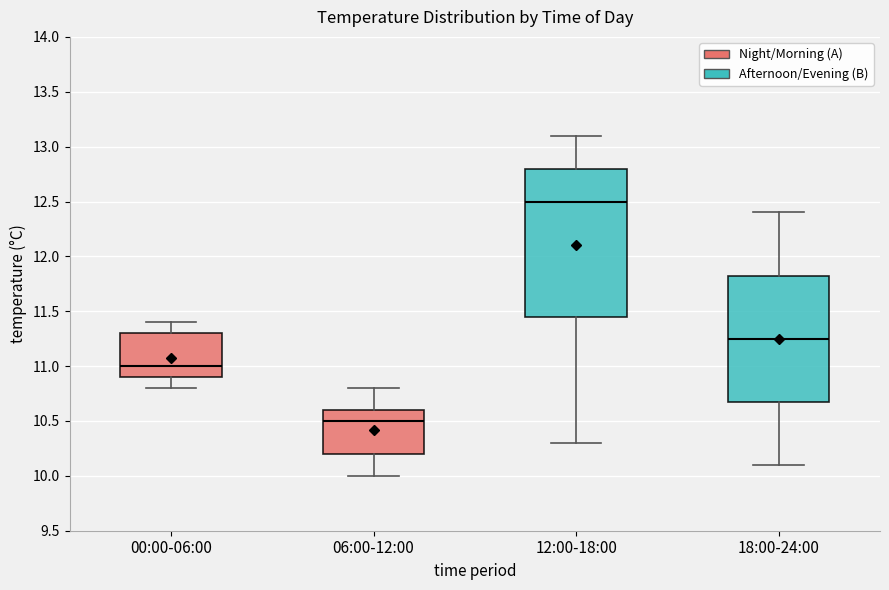

Comparing the boxes themselves (not the whiskers), which one is the tallest?

12:00-18:00